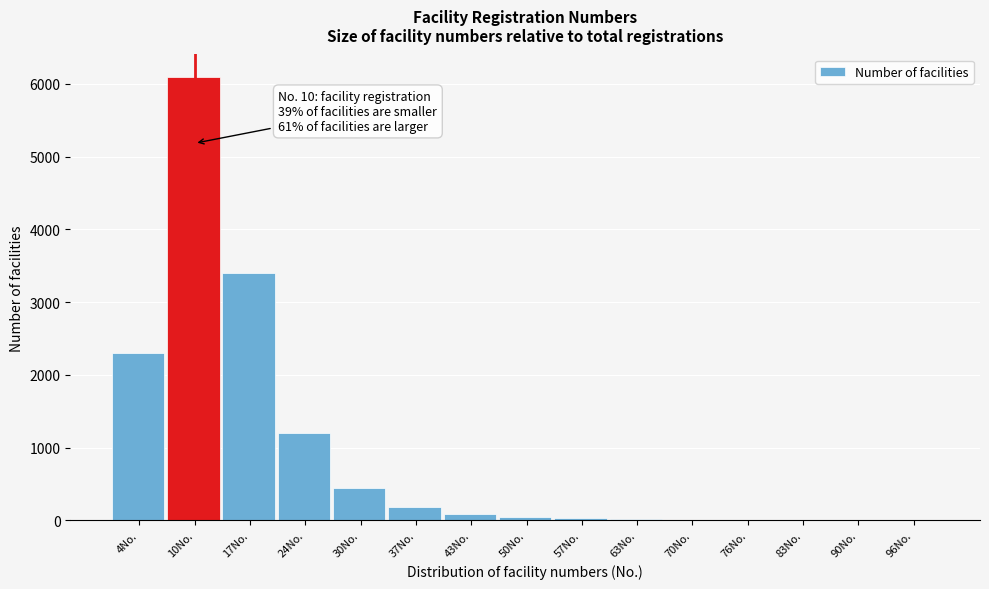

At which category does the chart reach its peak across all series?

10No.